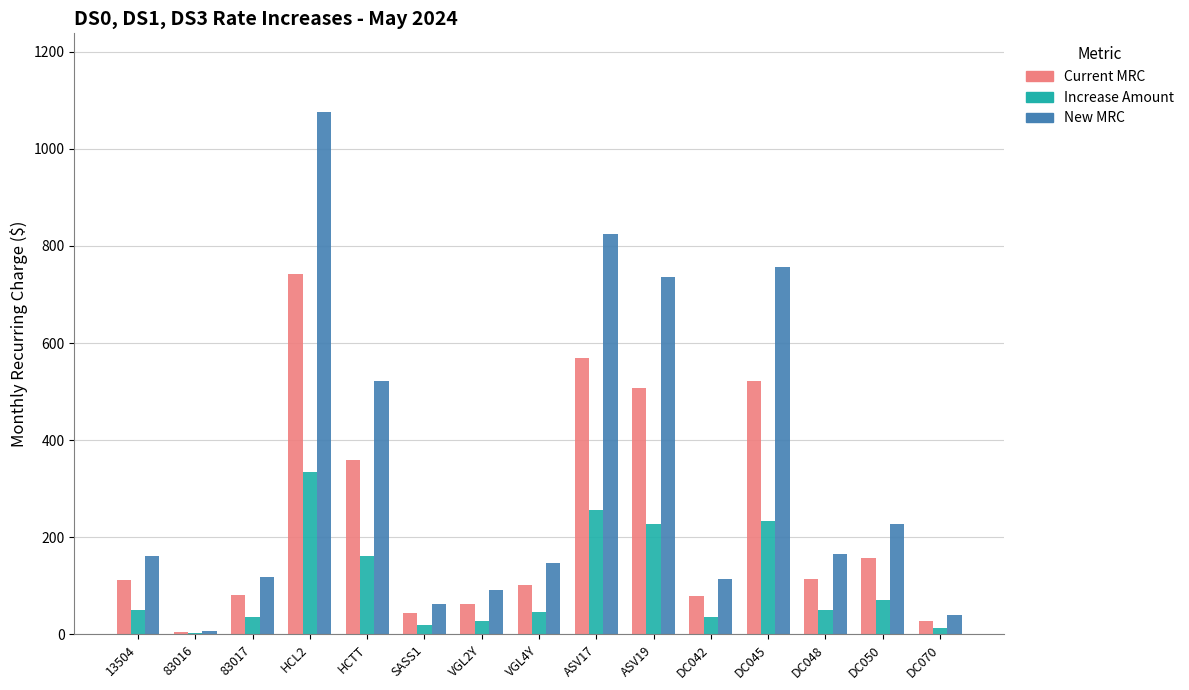

What is the total value across all series at DC045?

1511.5